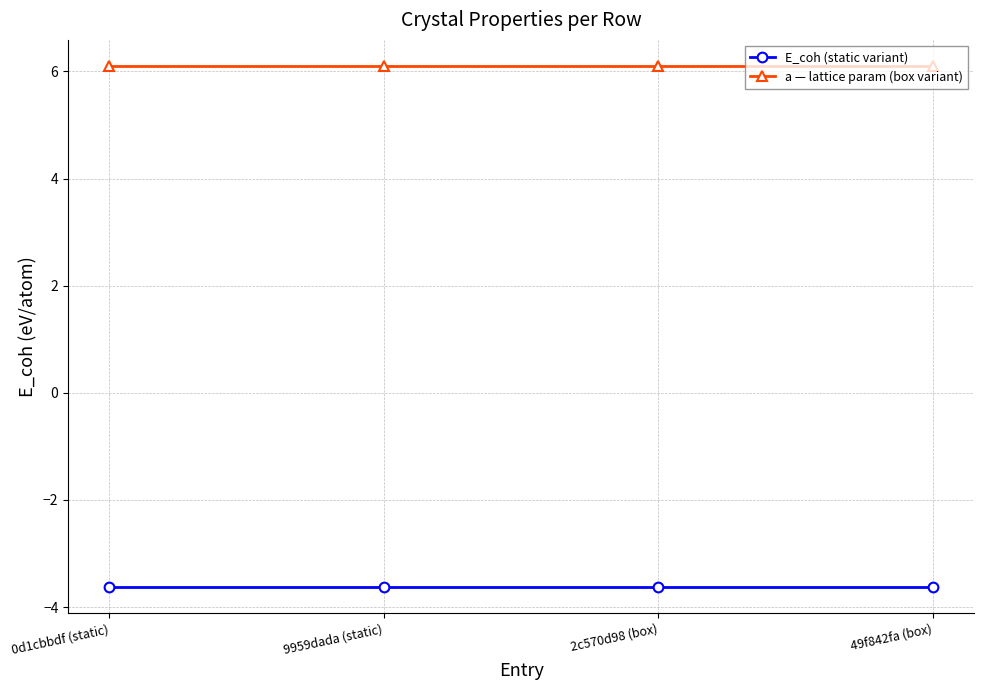

What is the label of the 2nd point from the right?

2c570d98 (box)